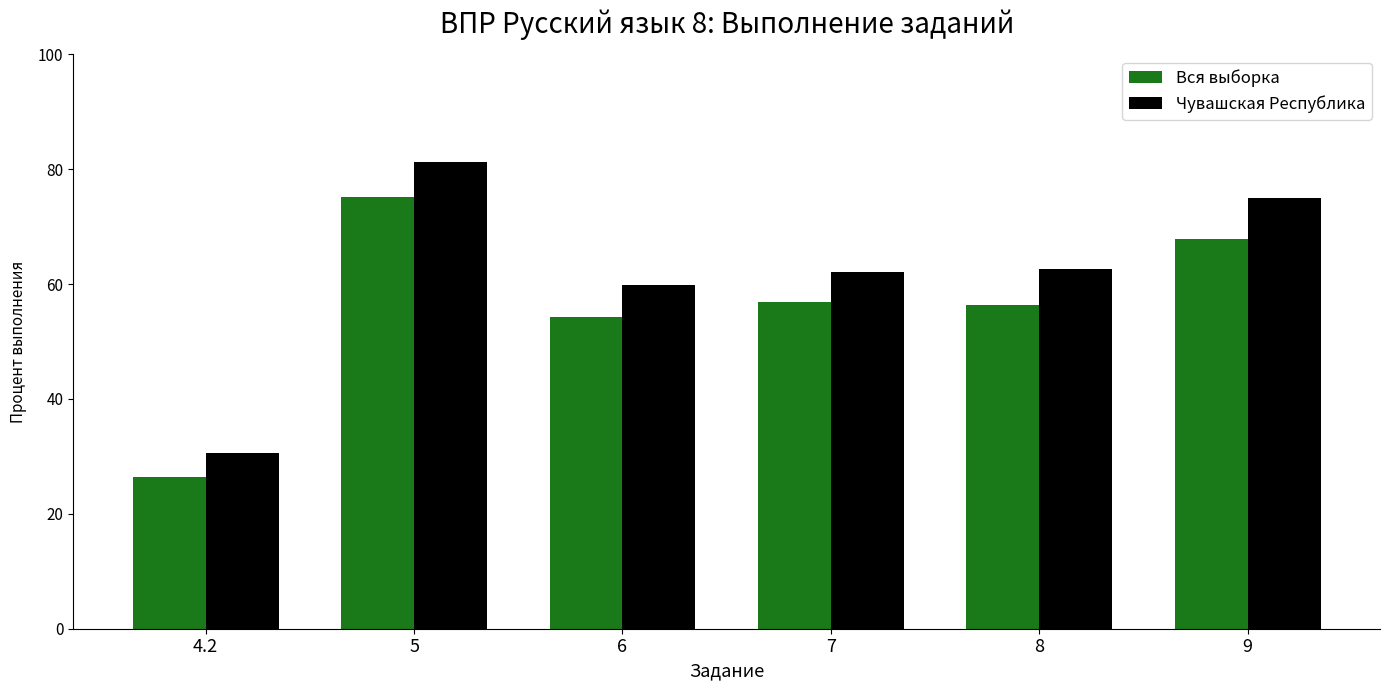

Reading left to right, extract all data points from this chart.

Вся выборка: 26.4	75.2	54.2	56.9	56.4	67.8
Чувашская Республика: 30.6	81.2	59.9	62.1	62.7	75.0